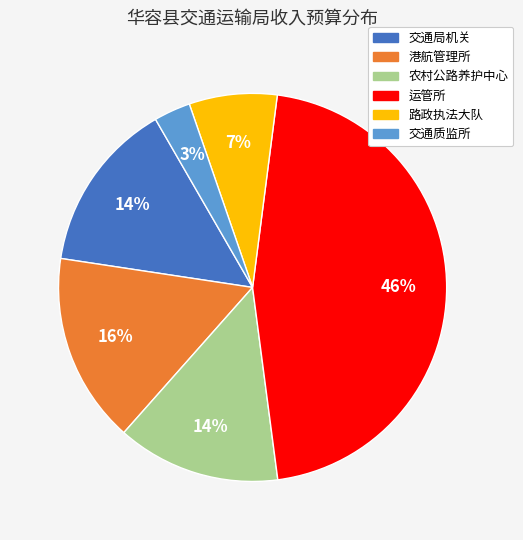

Count the number of slices in the pie.

6